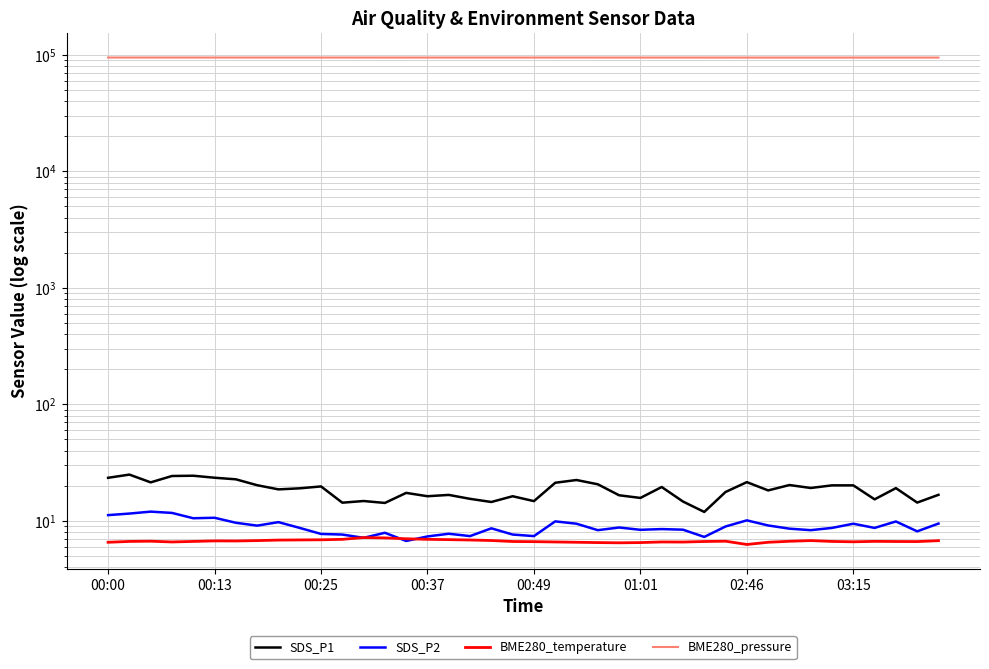

Rank the series by their maximum value, from highest to lowest.

BME280_pressure, SDS_P1, SDS_P2, BME280_temperature